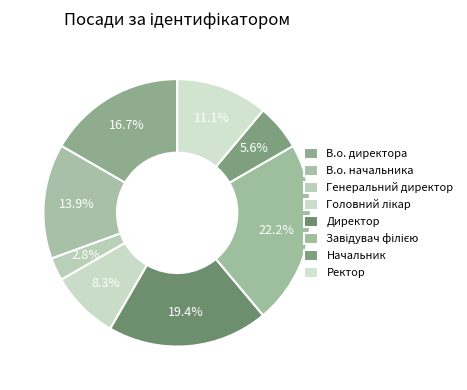

To the nearest percent, what percentage of the pie is Начальник?

6%